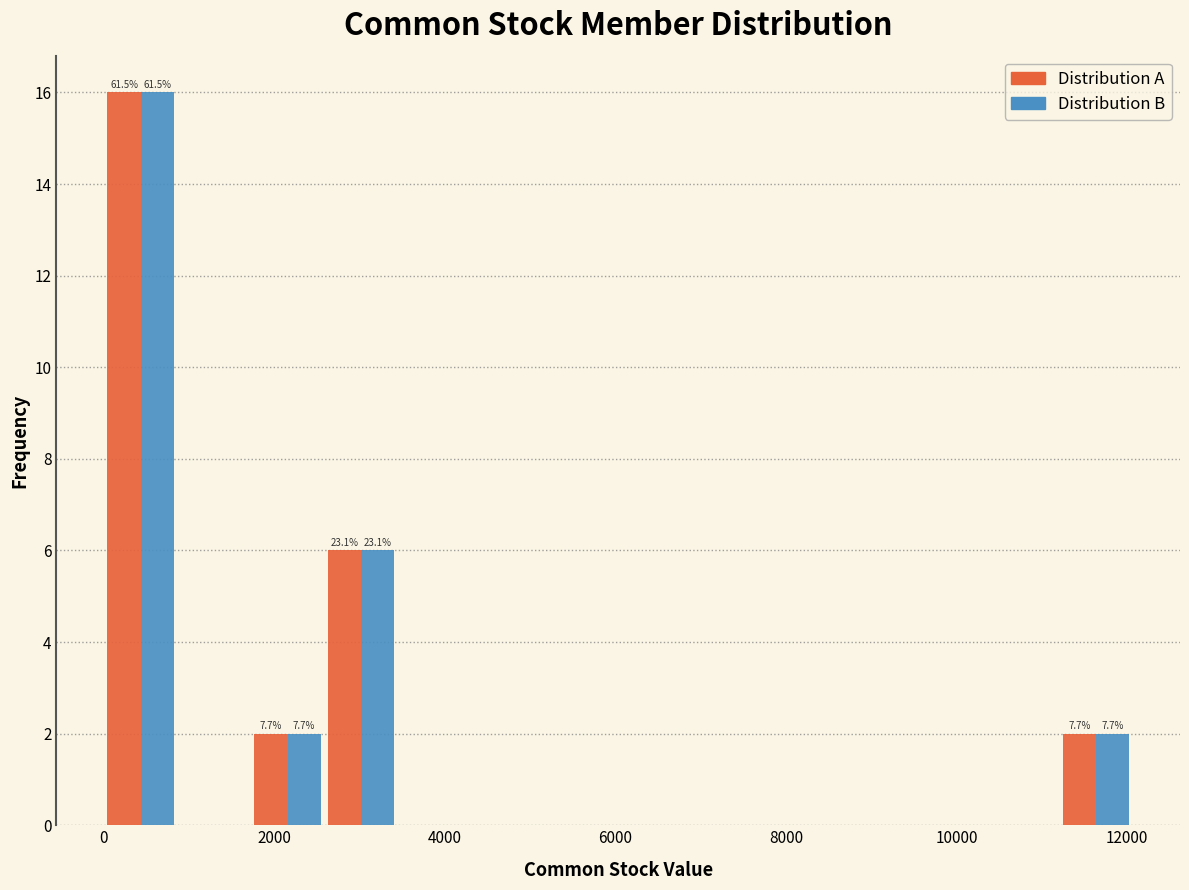

In the Distribution A series, which range on the x-axis has the tallest bar?

0 to 800